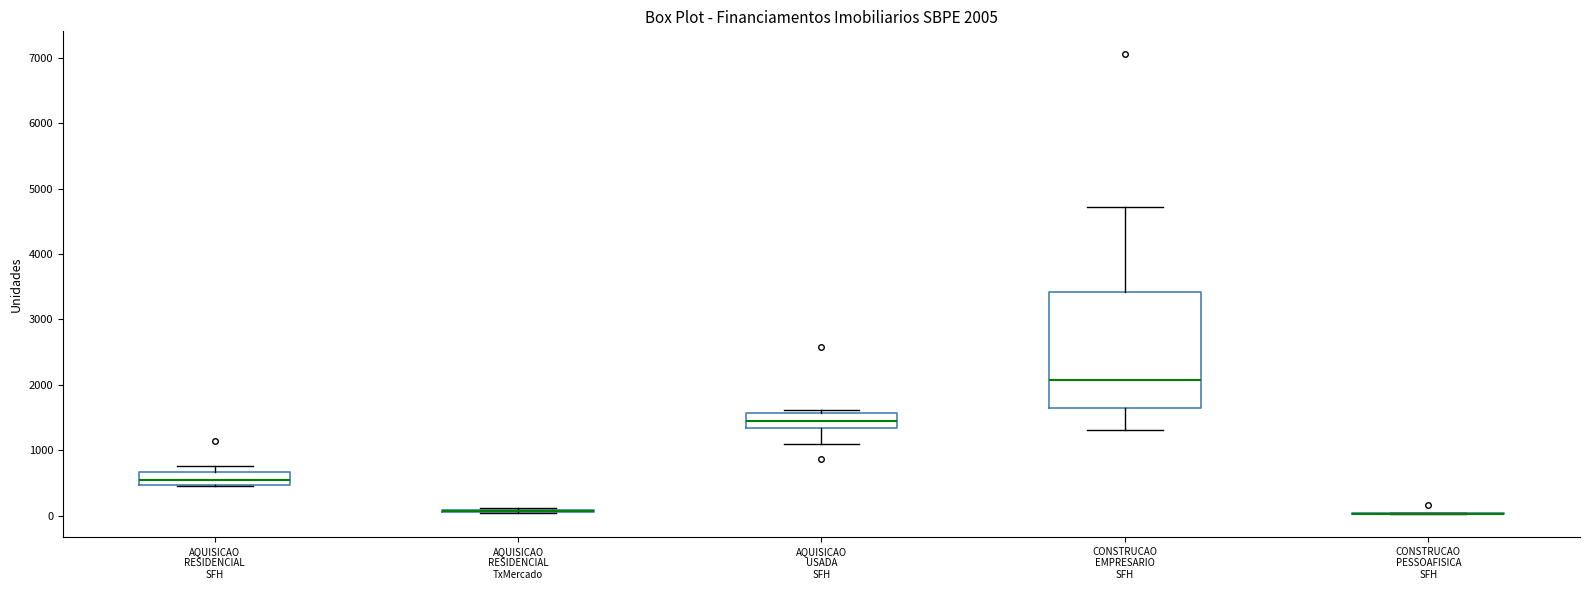

Which box is the tallest, from its lower edge to its upper edge?

CONSTRUCAO EMPRESARIO SFH